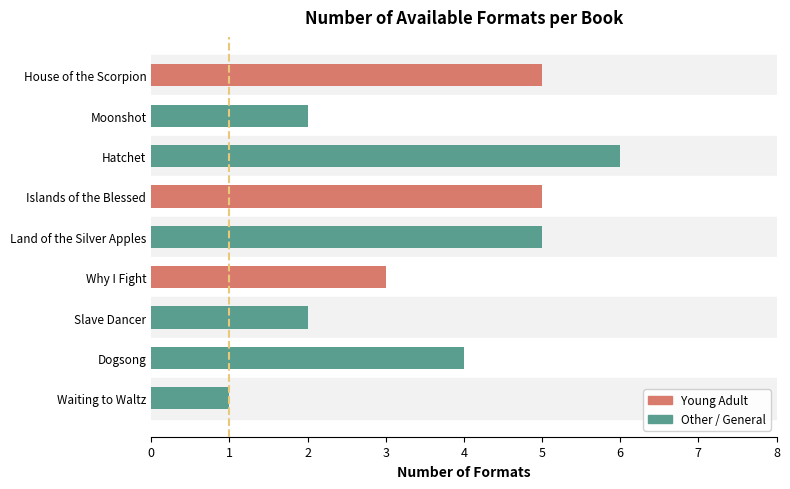

Which category has the highest value across all series?

Hatchet